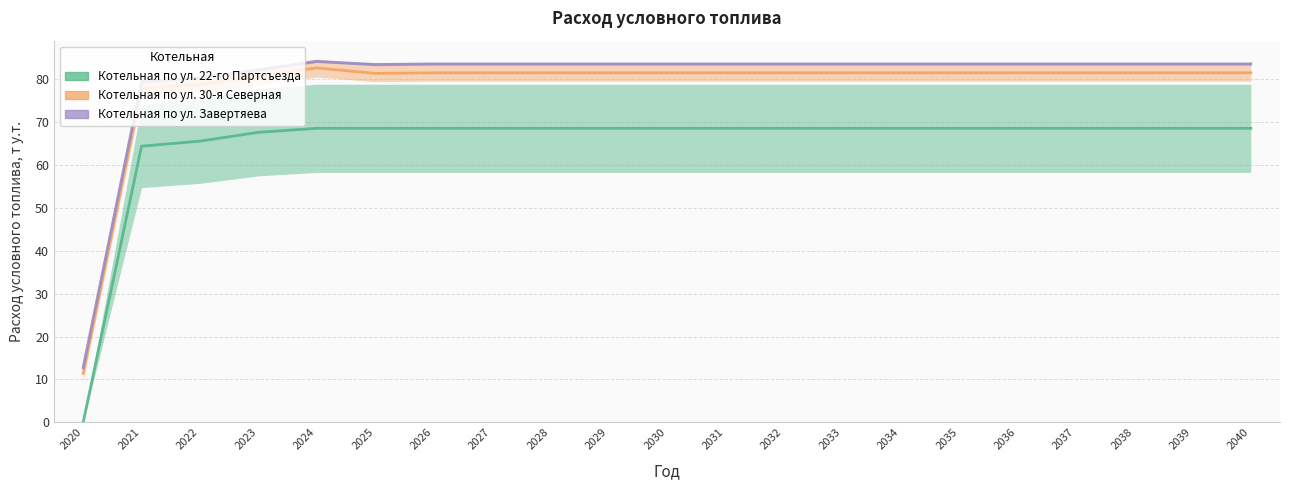

What is the value of the Котельная по ул. 22-го Партсъезда point at the 4th from the left?

67.6